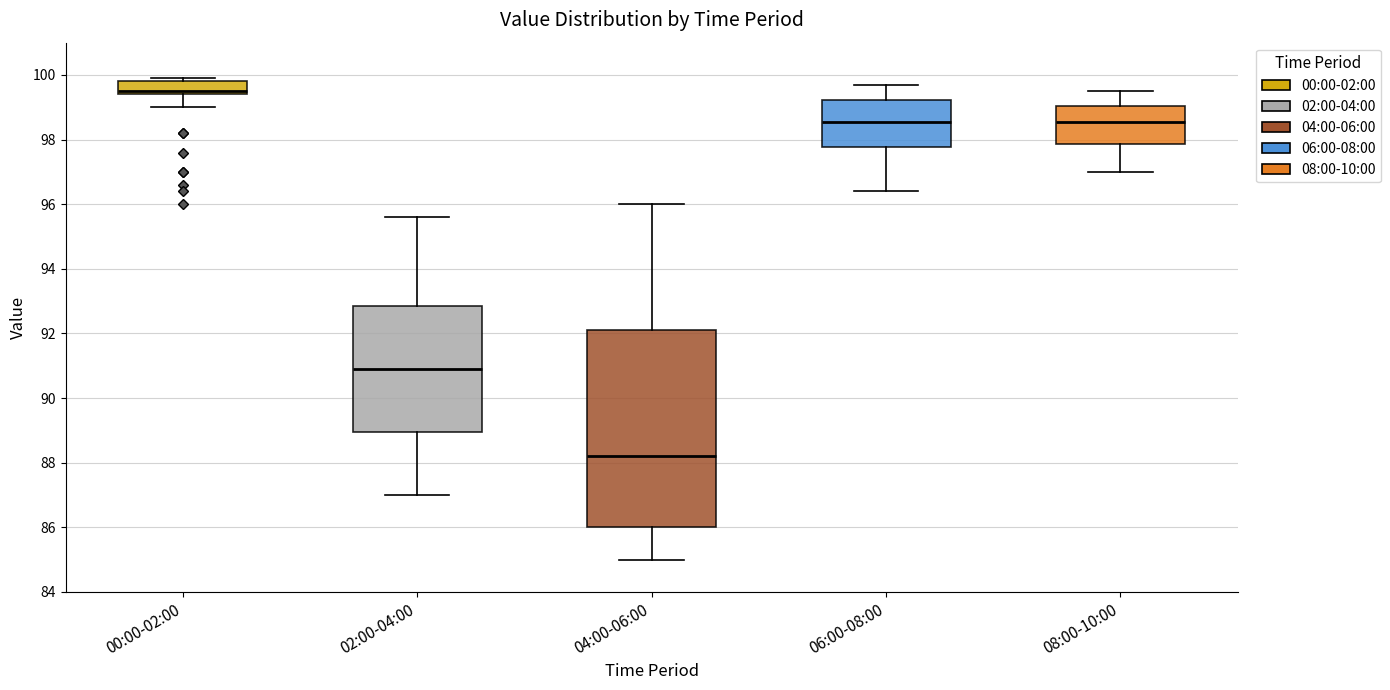

Where does the lower whisker of the box for 00:00-02:00 end on the y-axis? The values are not printed on the chart, so give them approximately, as read against the axis.

99.0